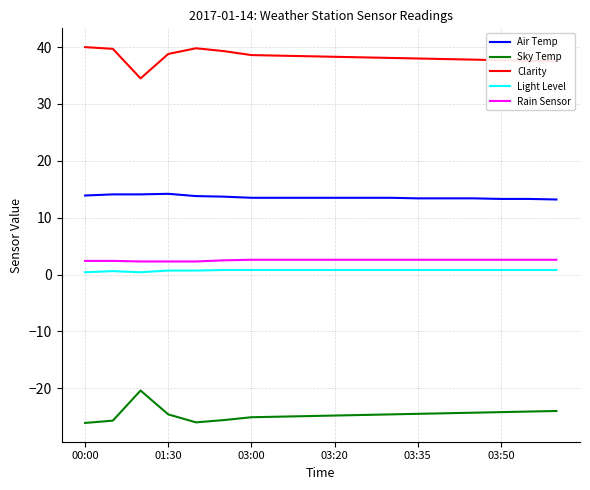

True or false: Clarity and Light Level cross at least once.

False